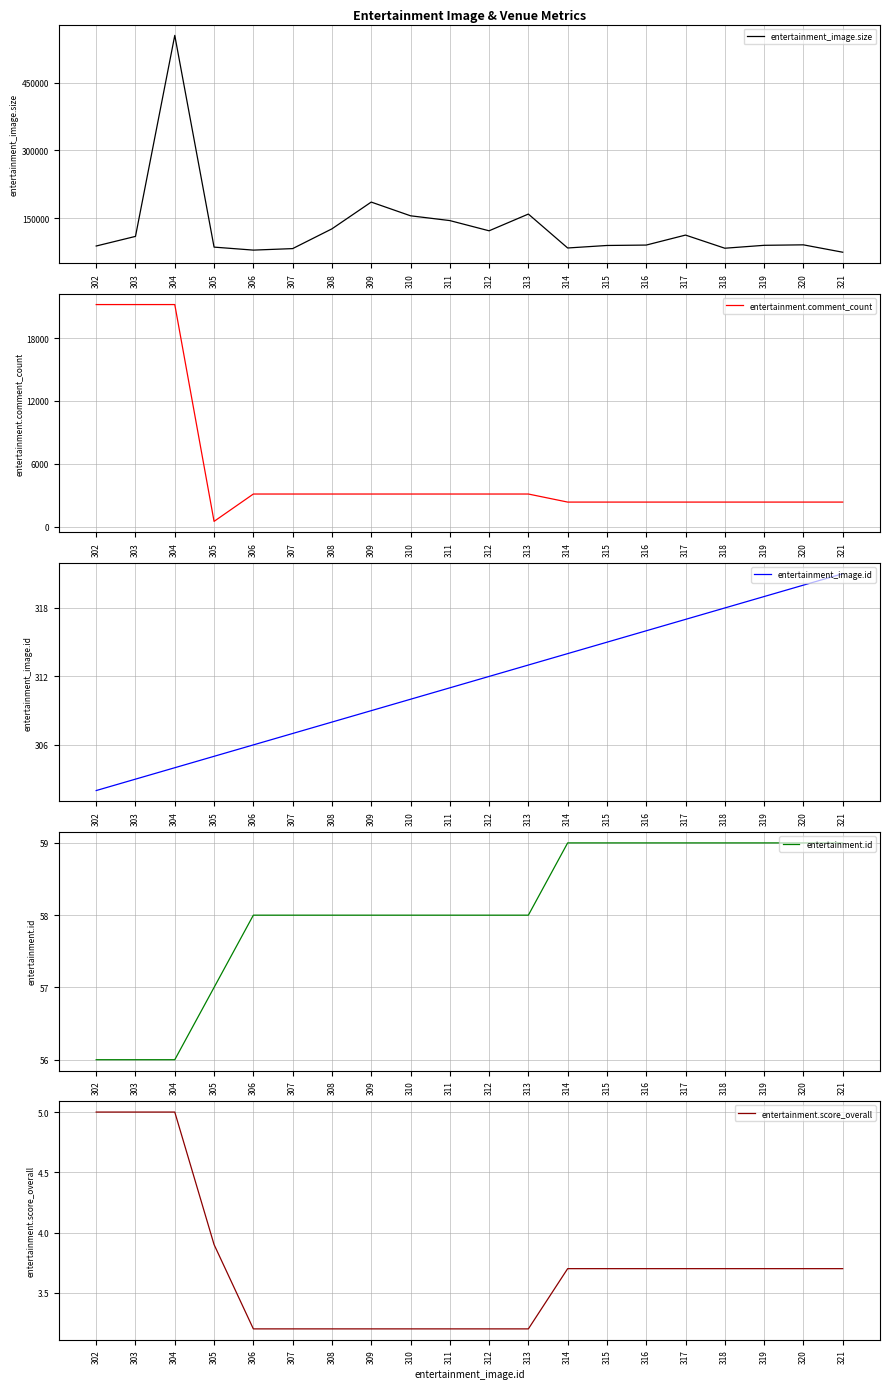

The entertainment.id series shows 25.5 at 310. True or false?

False